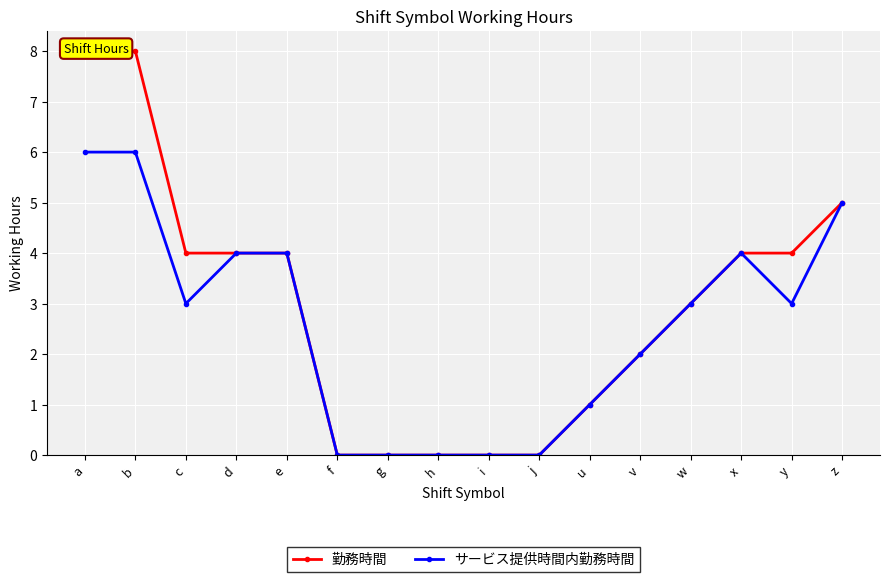

How many values in 勤務時間 are above zero?

11